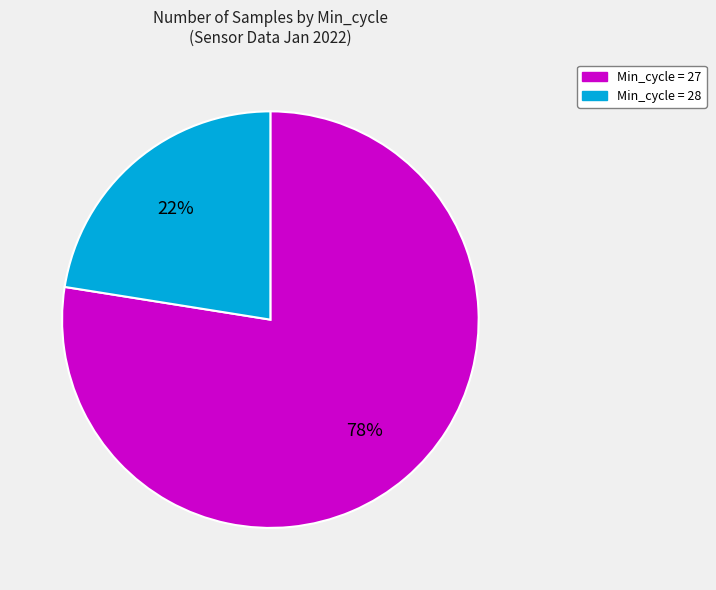

Count the number of slices in the pie.

2